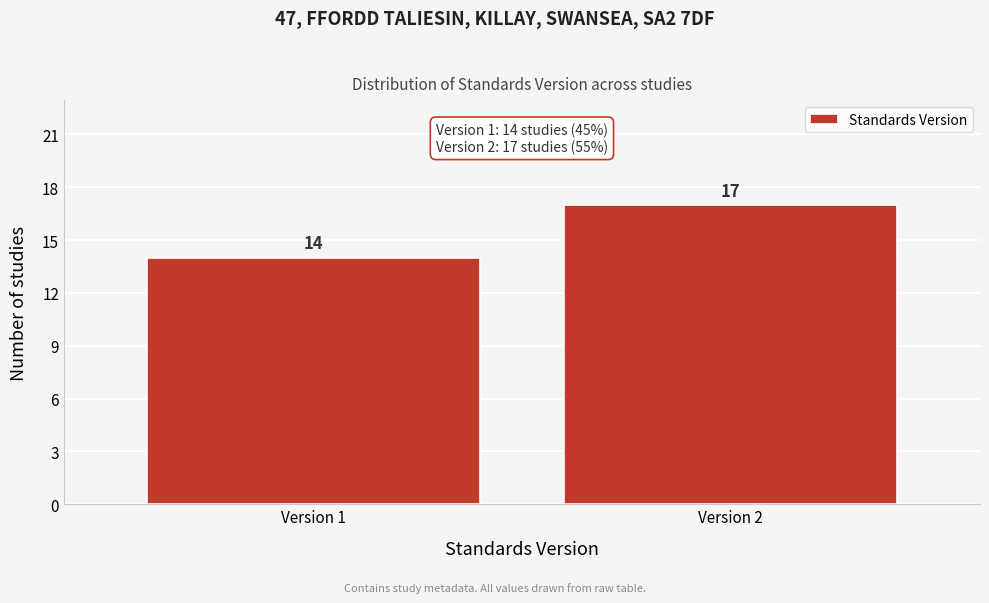

Reading left to right, extract all data points from this chart.

Version 1=14	Version 2=17